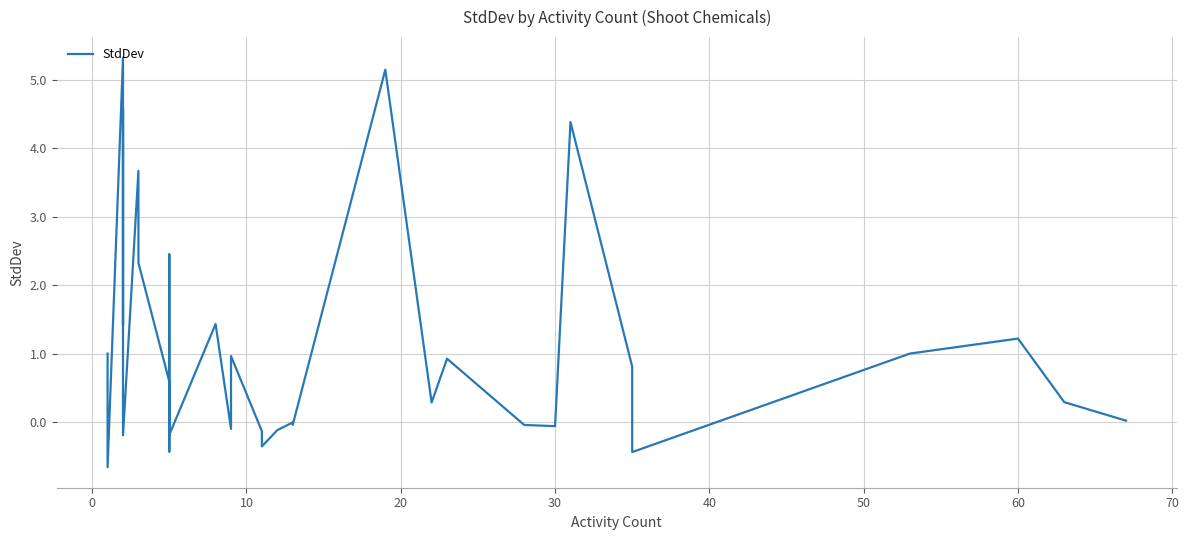

Count the number of values greater than 0.

20